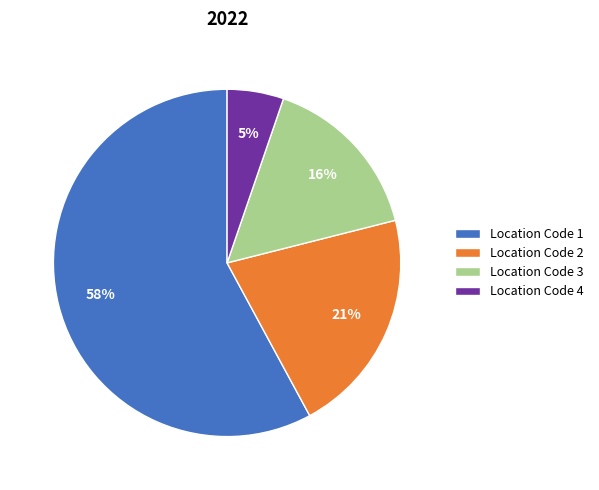

Rank the categories by value from lowest to highest.

Location Code 4, Location Code 3, Location Code 2, Location Code 1